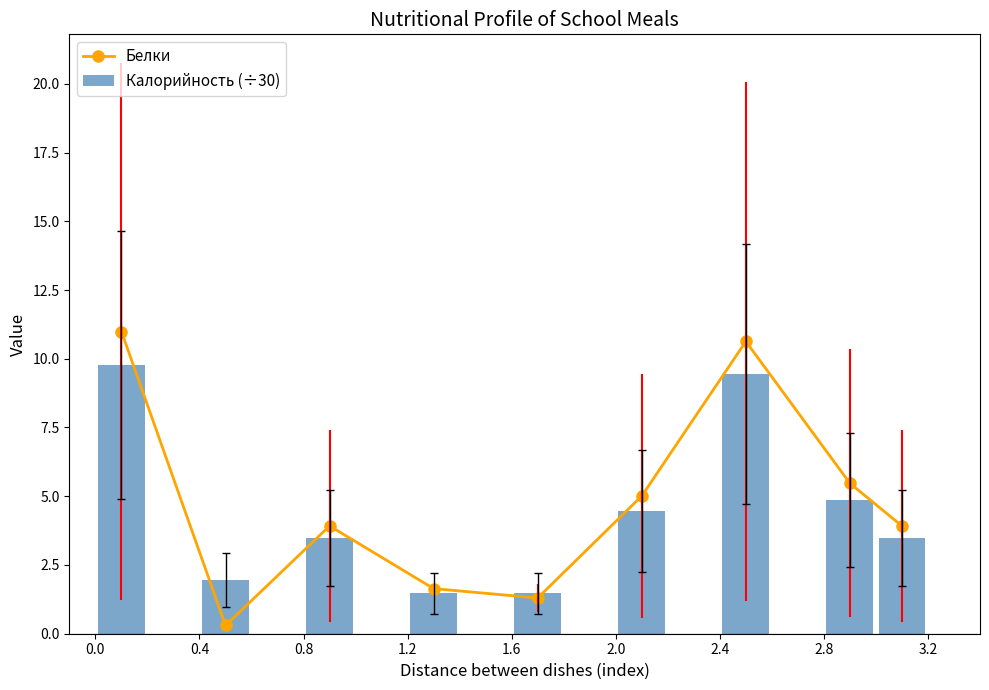

How many interior local peaks does the Белки series have?

2